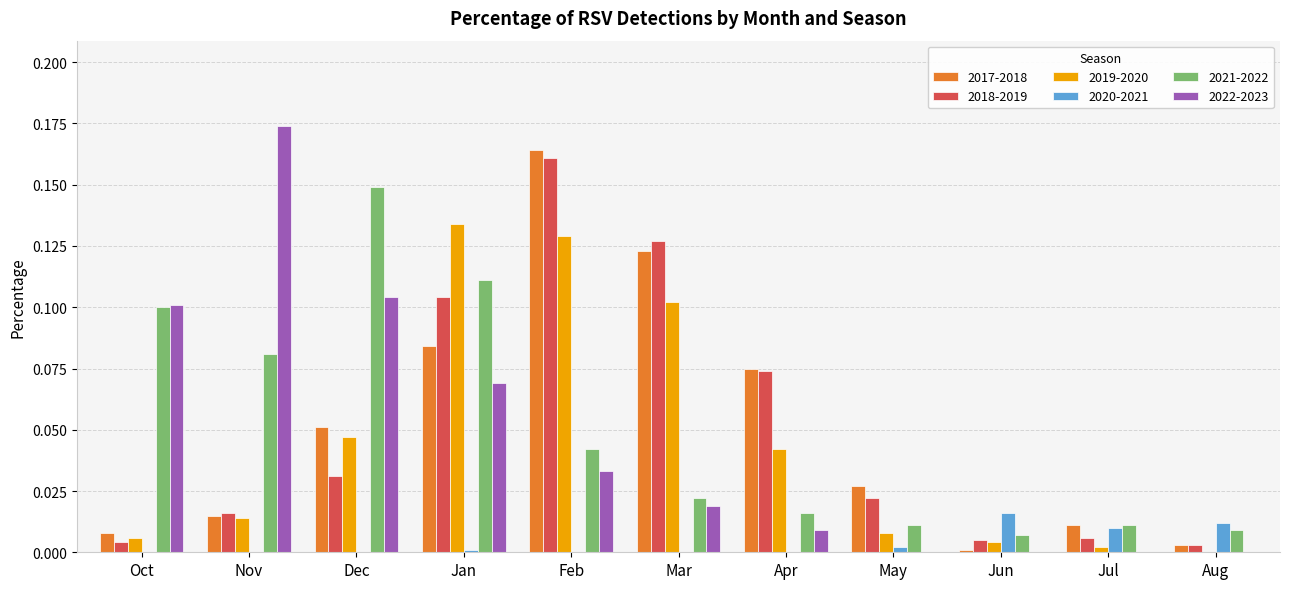

True or false: 2022-2023 has a value of 0.0 at Jul.

True